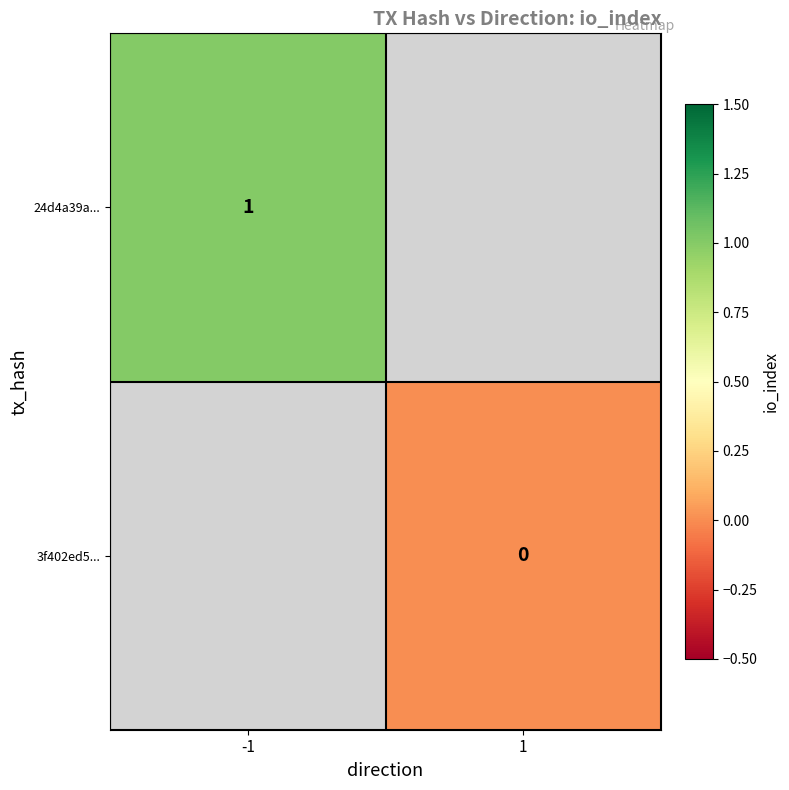

The value of 24d4a39a... at -1 is 1. True or false?

True